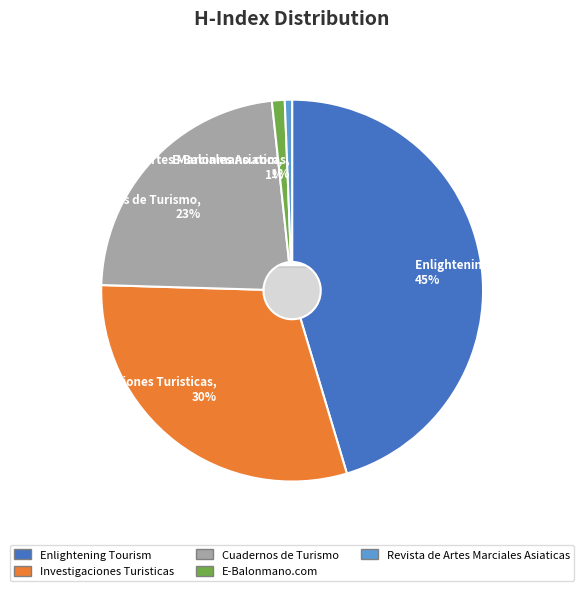

To the nearest percent, what is the combined percentage of Enlightening Tourism and E-Balonmano.com?

46%